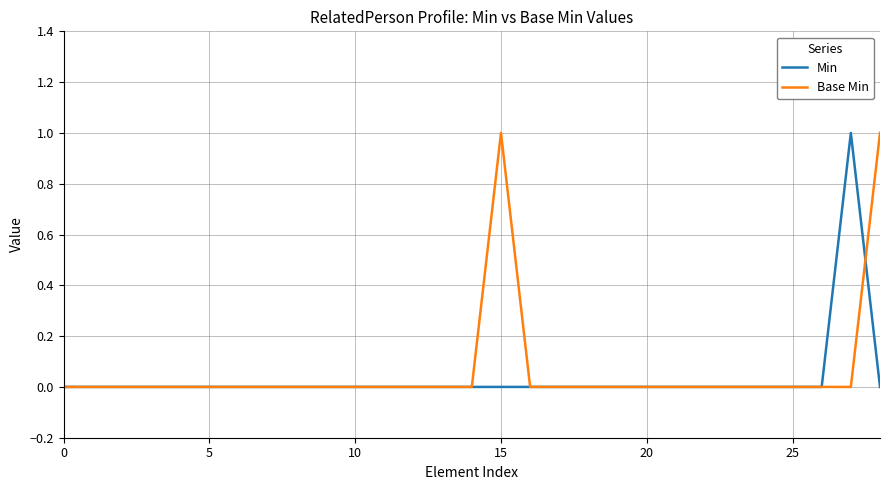

Which series ends up on top after the final intersection of Base Min and Min?

Base Min